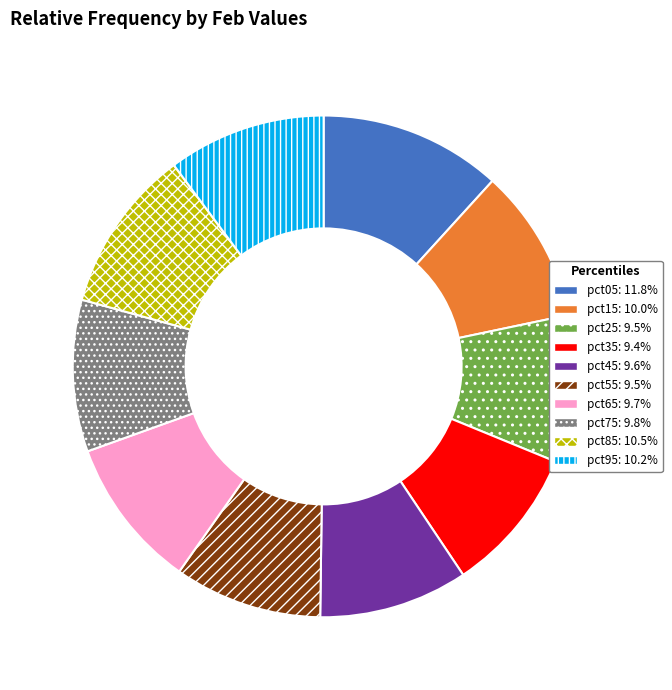

Count the number of slices in the pie.

10